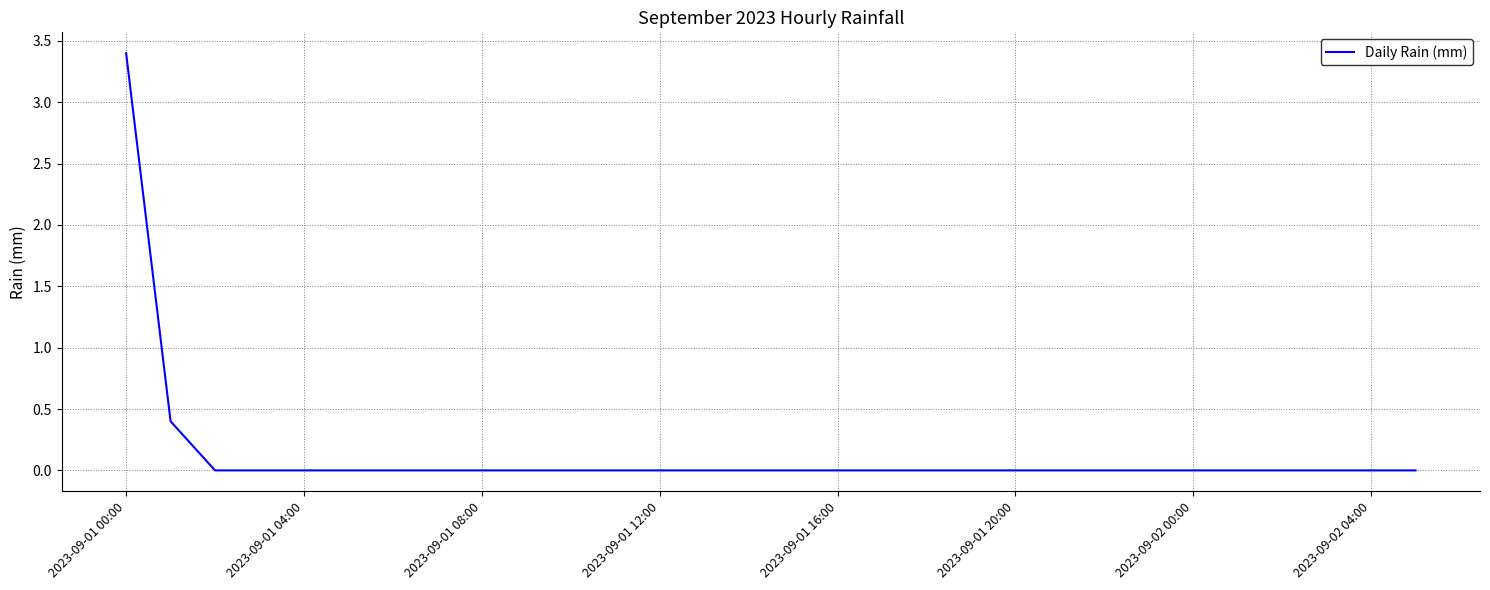

What is the greatest value displayed?

3.4